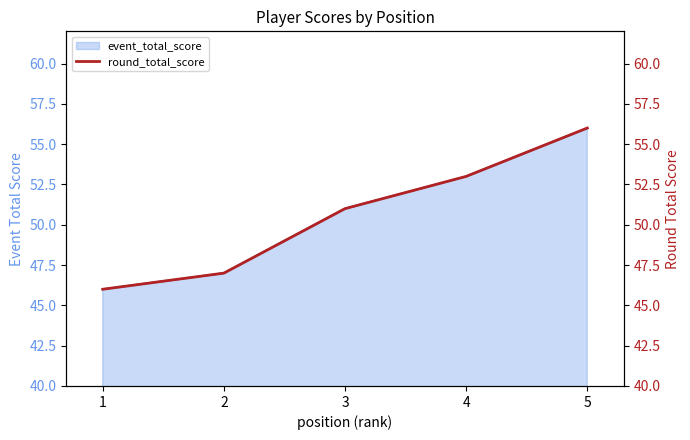

Reading right to left, what are all the values shown in this chart?

5=56	4=53	3=51	2=47	1=46